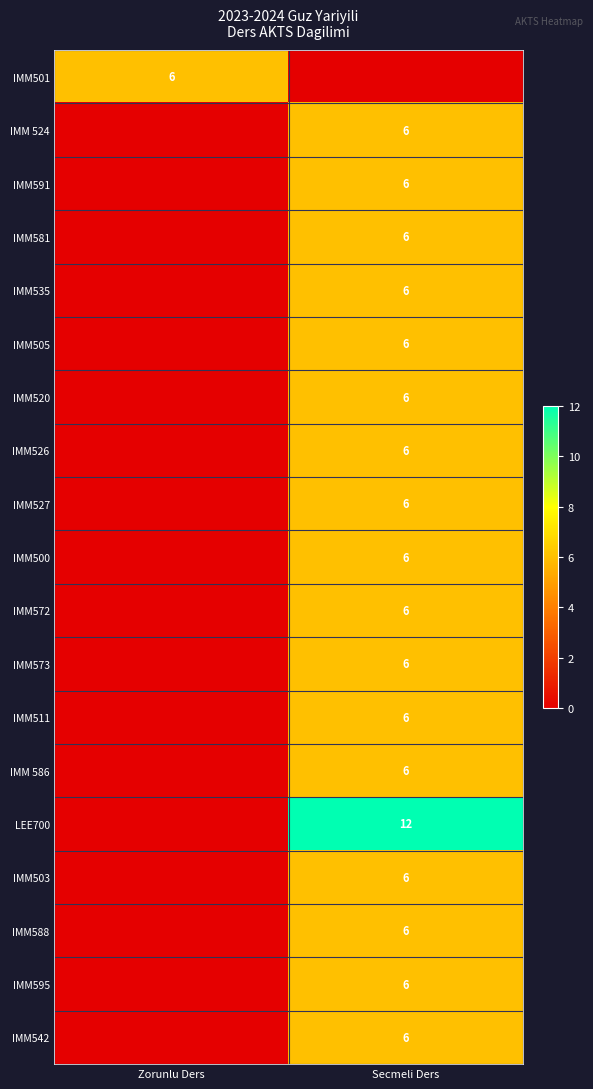

At how many categories does at least one series exceed 6?

1